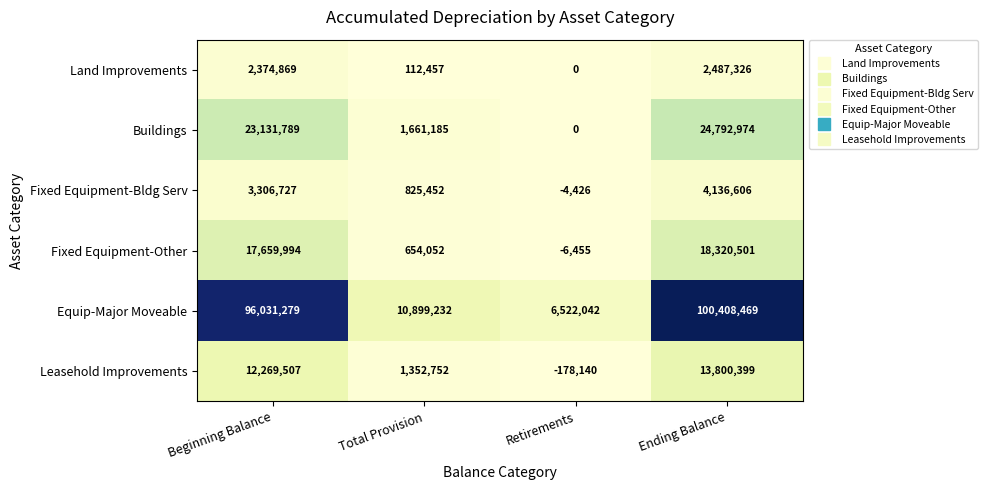

Is it true that Land Improvements equals 2487326 at Ending Balance?

True